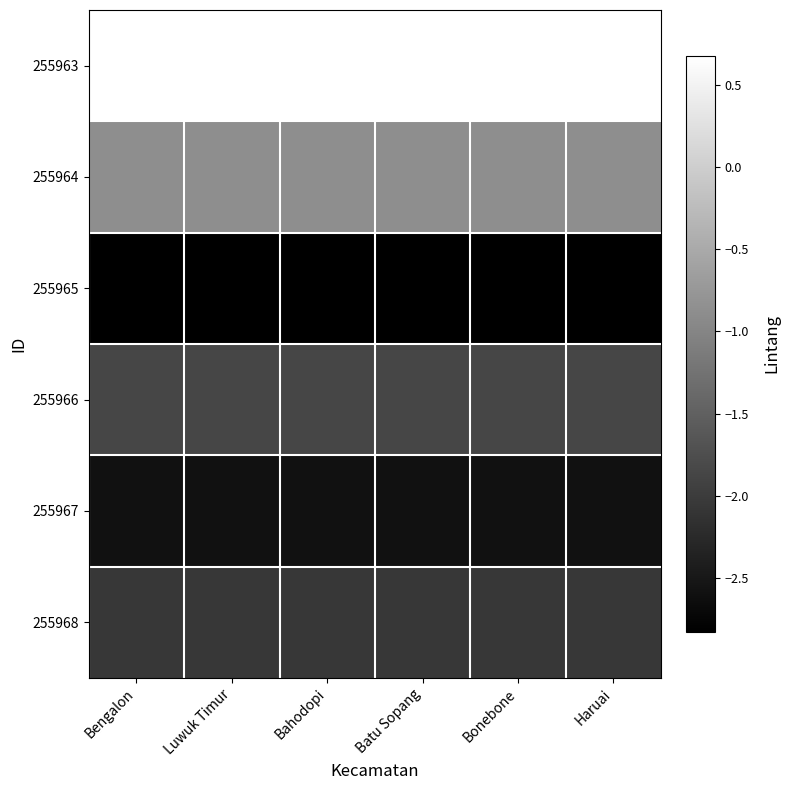

Reading left to right, what are all the values shown in this chart?

255963: Bengalon=0.7	Luwuk Timur=0.7	Bahodopi=0.7	Batu Sopang=0.7	Bonebone=0.7	Haruai=0.7
255964: Bengalon=-0.9	Luwuk Timur=-0.9	Bahodopi=-0.9	Batu Sopang=-0.9	Bonebone=-0.9	Haruai=-0.9
255965: Bengalon=-2.8	Luwuk Timur=-2.8	Bahodopi=-2.8	Batu Sopang=-2.8	Bonebone=-2.8	Haruai=-2.8
255966: Bengalon=-1.9	Luwuk Timur=-1.9	Bahodopi=-1.9	Batu Sopang=-1.9	Bonebone=-1.9	Haruai=-1.9
255967: Bengalon=-2.6	Luwuk Timur=-2.6	Bahodopi=-2.6	Batu Sopang=-2.6	Bonebone=-2.6	Haruai=-2.6
255968: Bengalon=-2.1	Luwuk Timur=-2.1	Bahodopi=-2.1	Batu Sopang=-2.1	Bonebone=-2.1	Haruai=-2.1